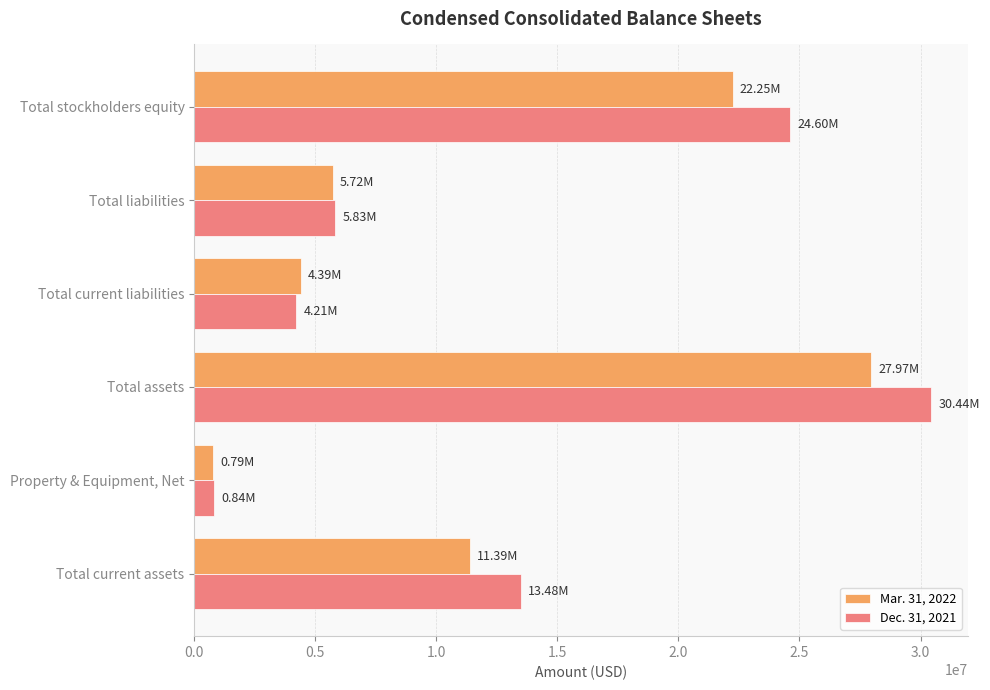

How many data points does each series have?

6